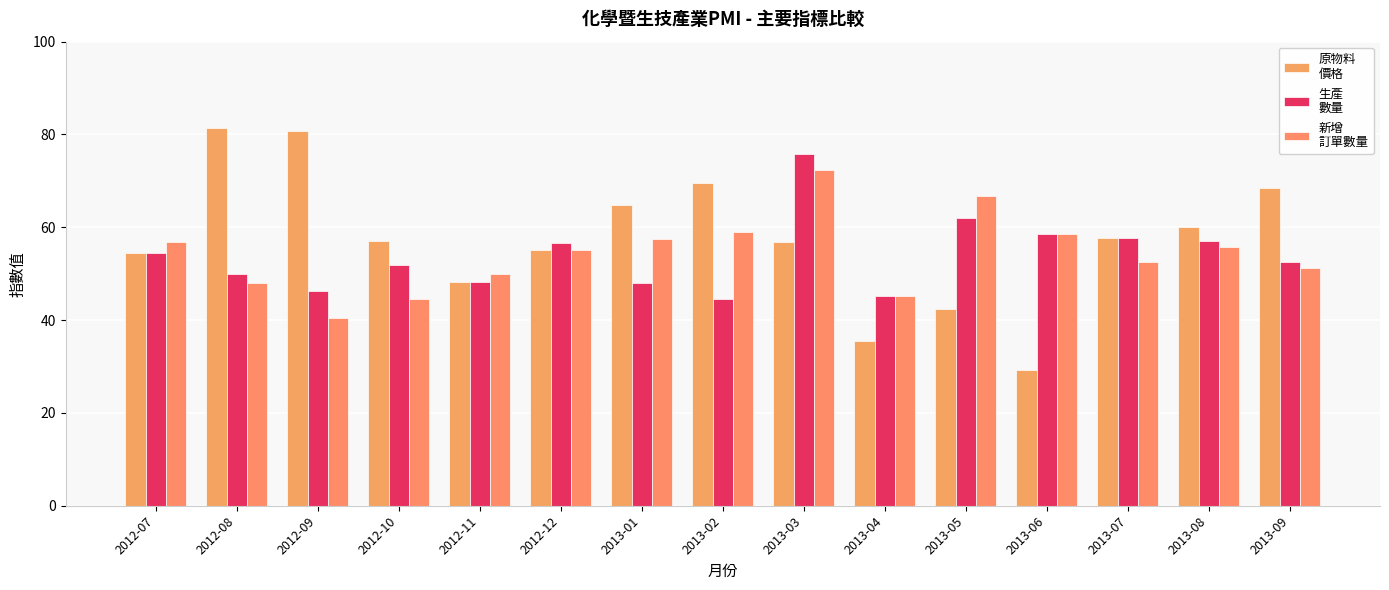

What is the greatest value displayed?

81.3